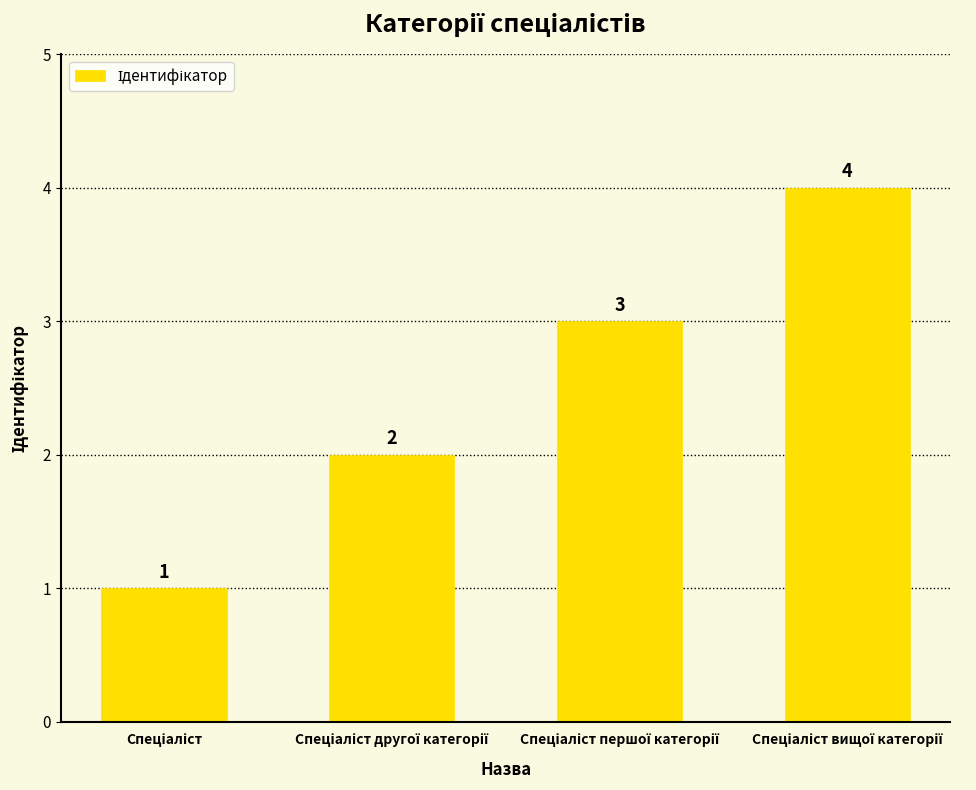

What is the maximum value shown in the chart?

4